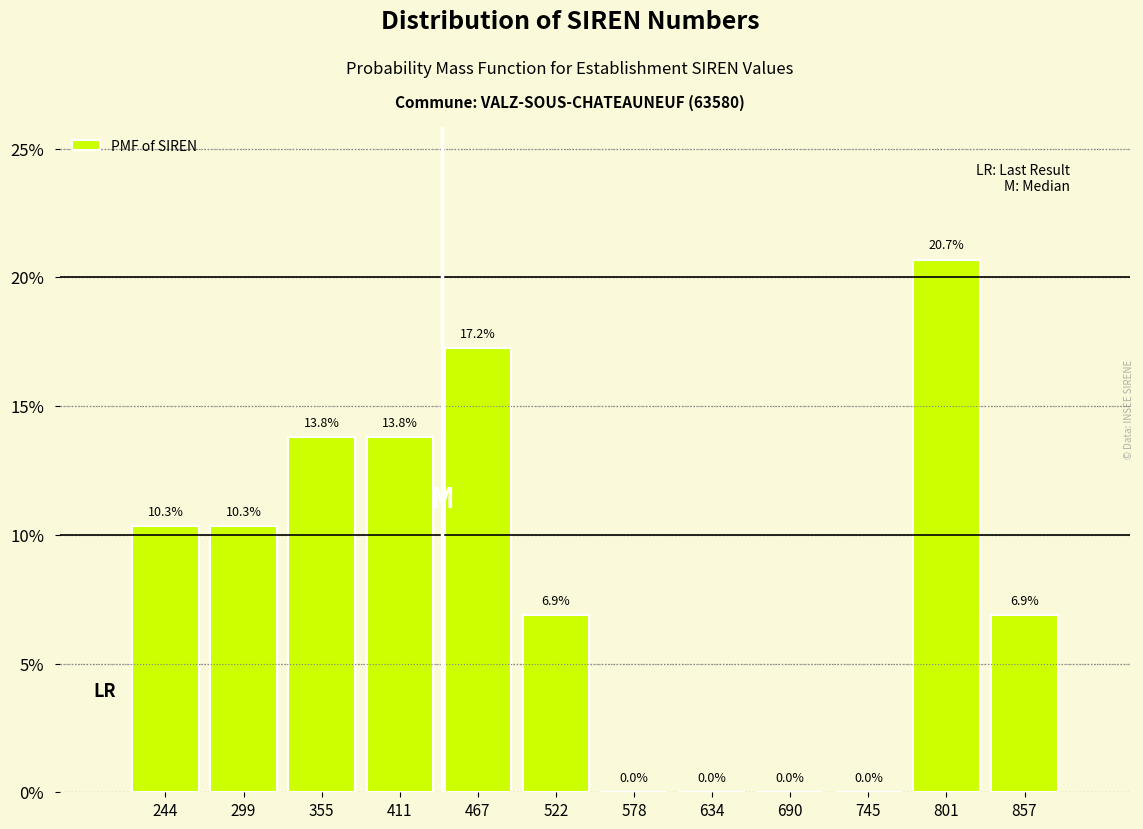

Reading left to right, what are all the values shown in this chart?

244=10.3	299=10.3	355=13.8	411=13.8	467=17.2	522=6.9	578=0.0	634=0.0	690=0.0	745=0.0	801=20.7	857=6.9